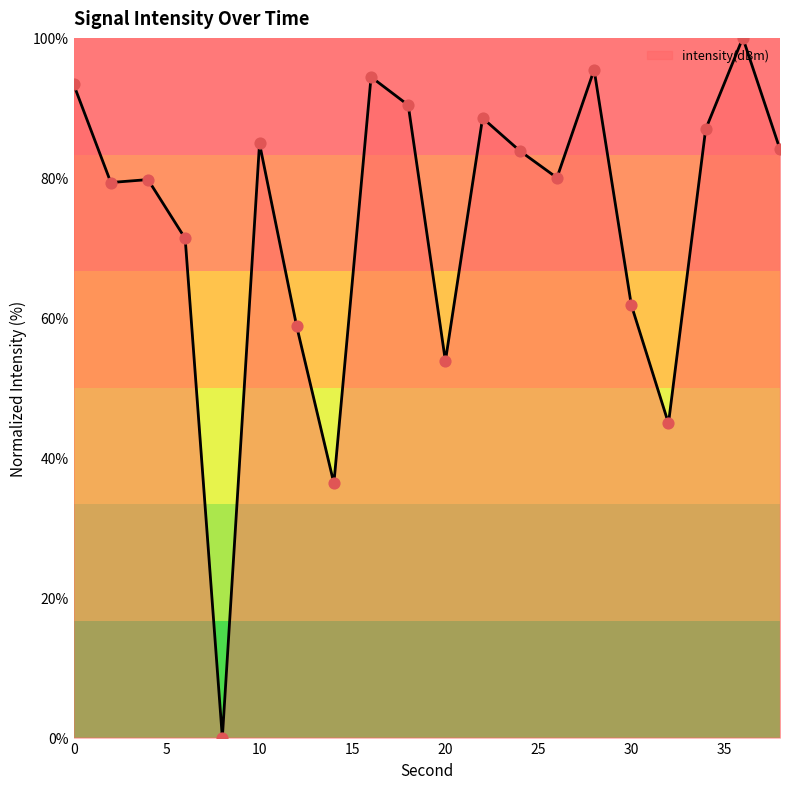

What is the difference between the maximum and minimum values?

100.0